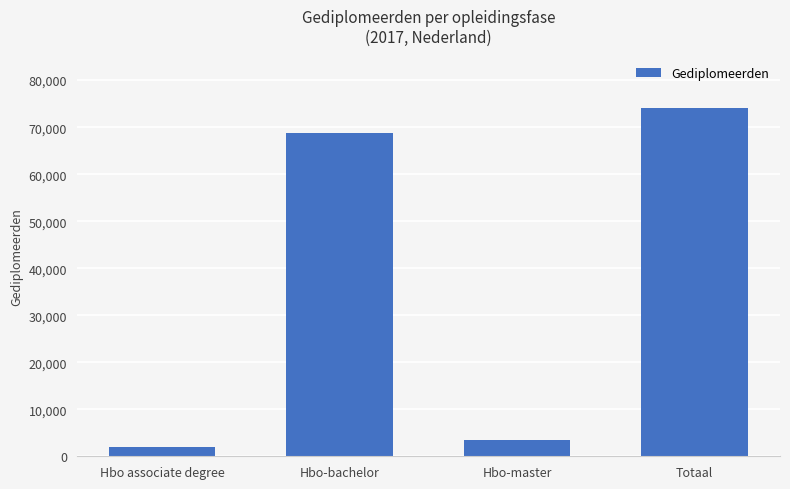

What is the label of the 2nd bar from the right?

Hbo-master